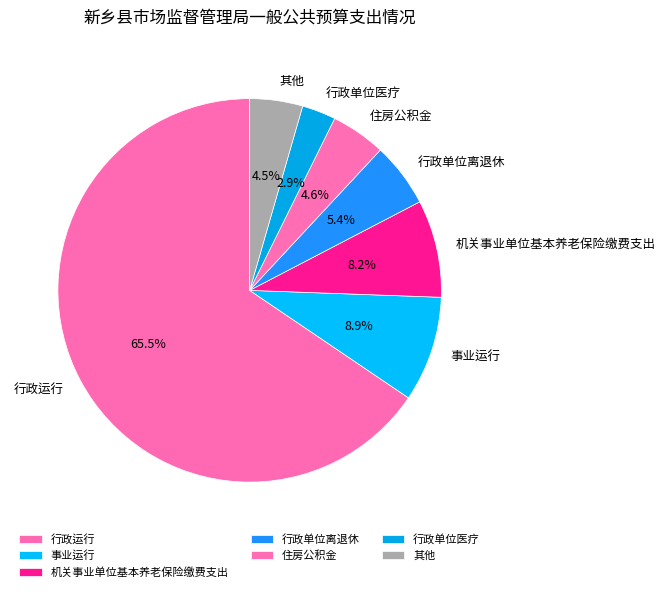

What is the largest slice in the pie chart?

行政运行